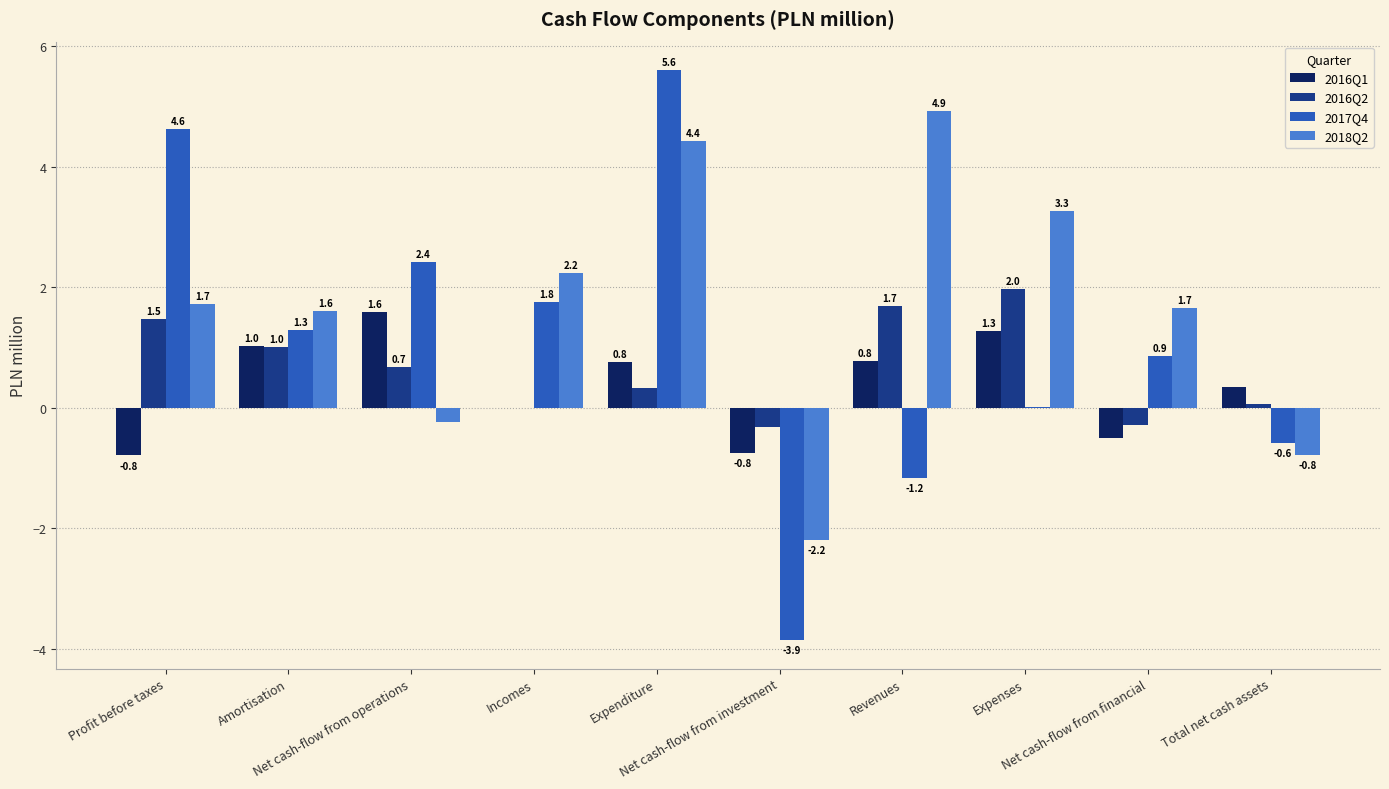

Which series has the largest total across all categories?

2018Q2